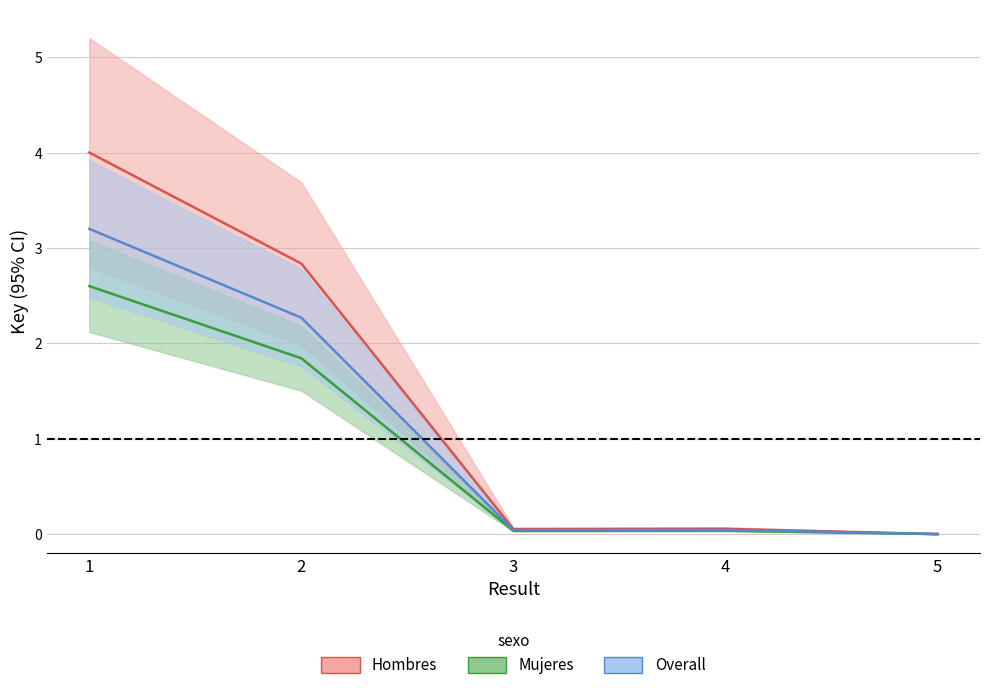

The chart shows a value of 2.8 at 2. True or false?

True